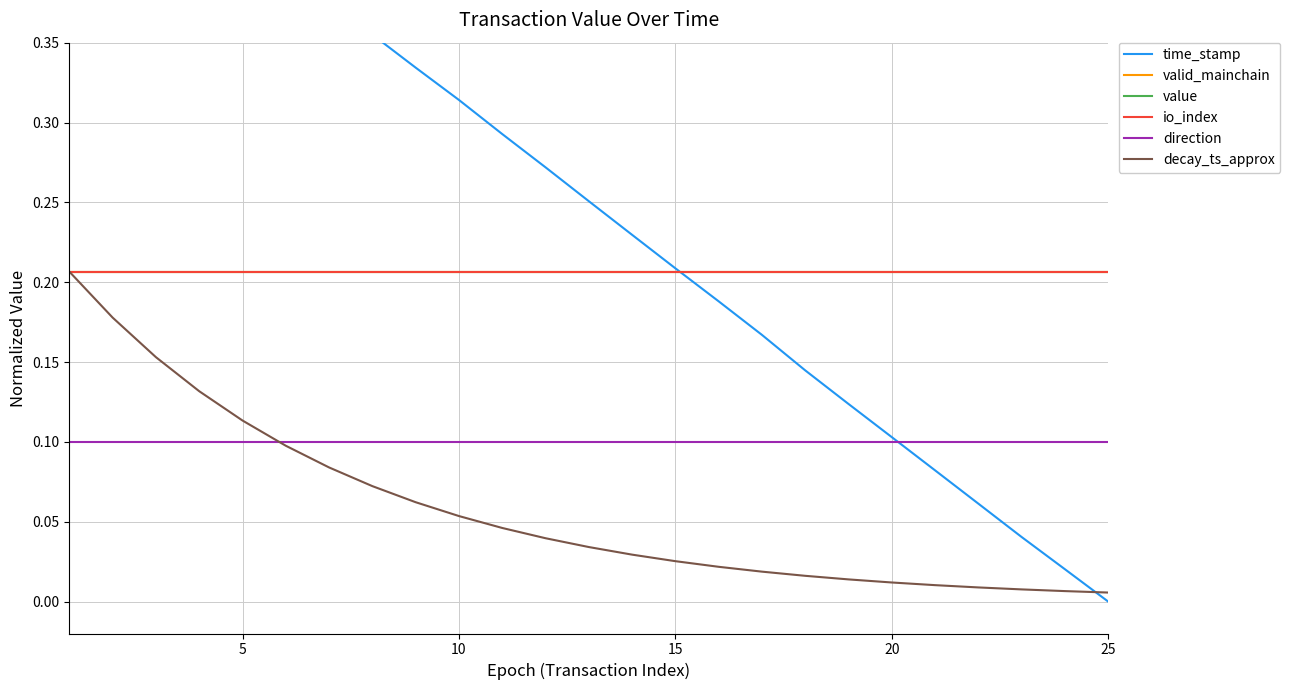

True or false: time_stamp has more than 1 interior local peaks.

False